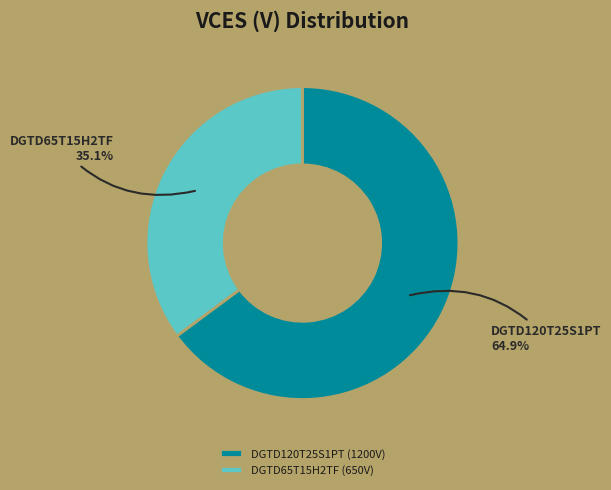

To the nearest percent, what percentage of the pie is DGTD120T25S1PT?

65%